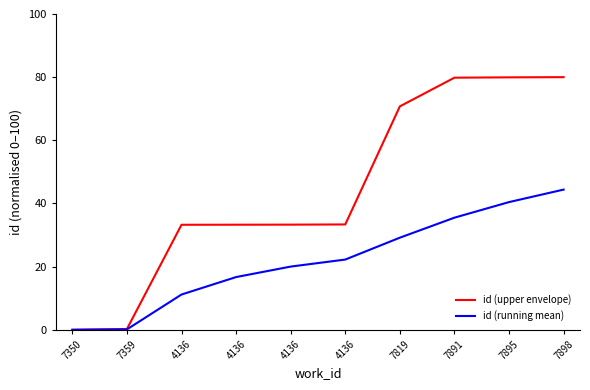

Rank the series by their maximum value, from lowest to highest.

id (running mean), id (upper envelope)